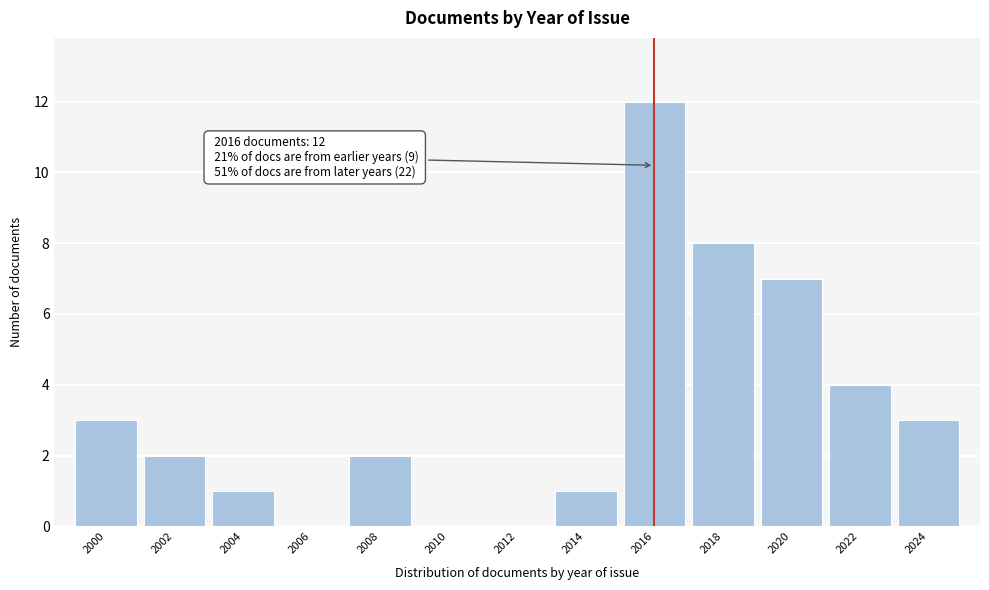

Reading left to right, extract all data points from this chart.

2000=3	2002=2	2004=1	2006=0	2008=2	2010=0	2012=0	2014=1	2016=12	2018=8	2020=7	2022=4	2024=3